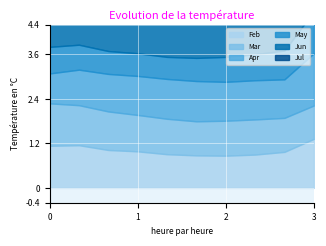

True or false: Jun has a value of 0.5 at pct45.

False